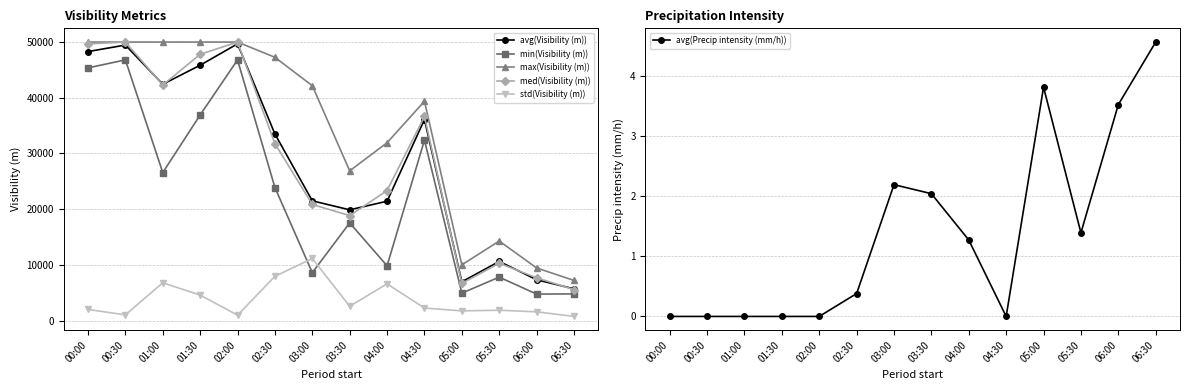

At which category does the chart reach its peak across all series?

00:00